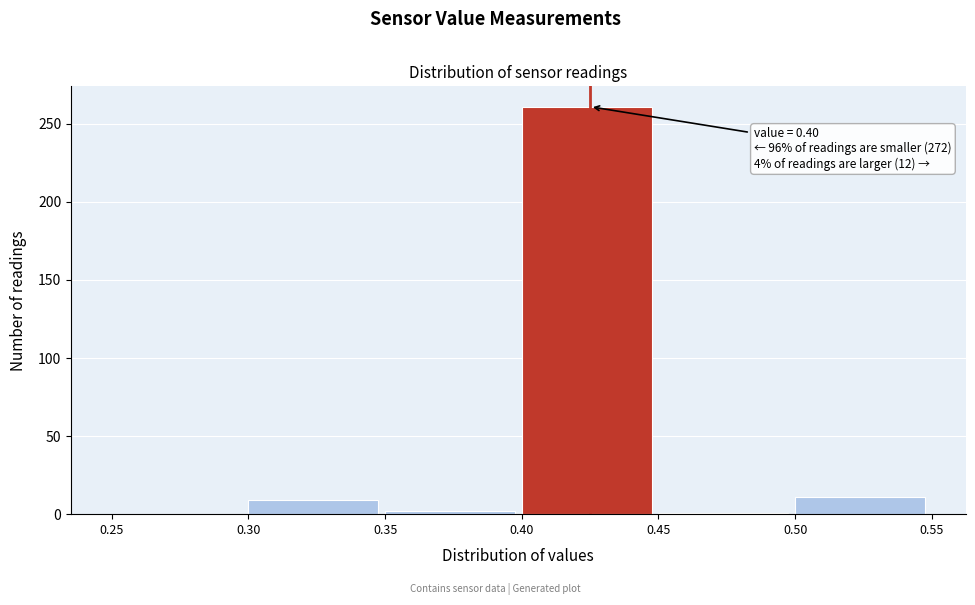

Over which range of the x-axis is the bar tallest?

0.40 to 0.45